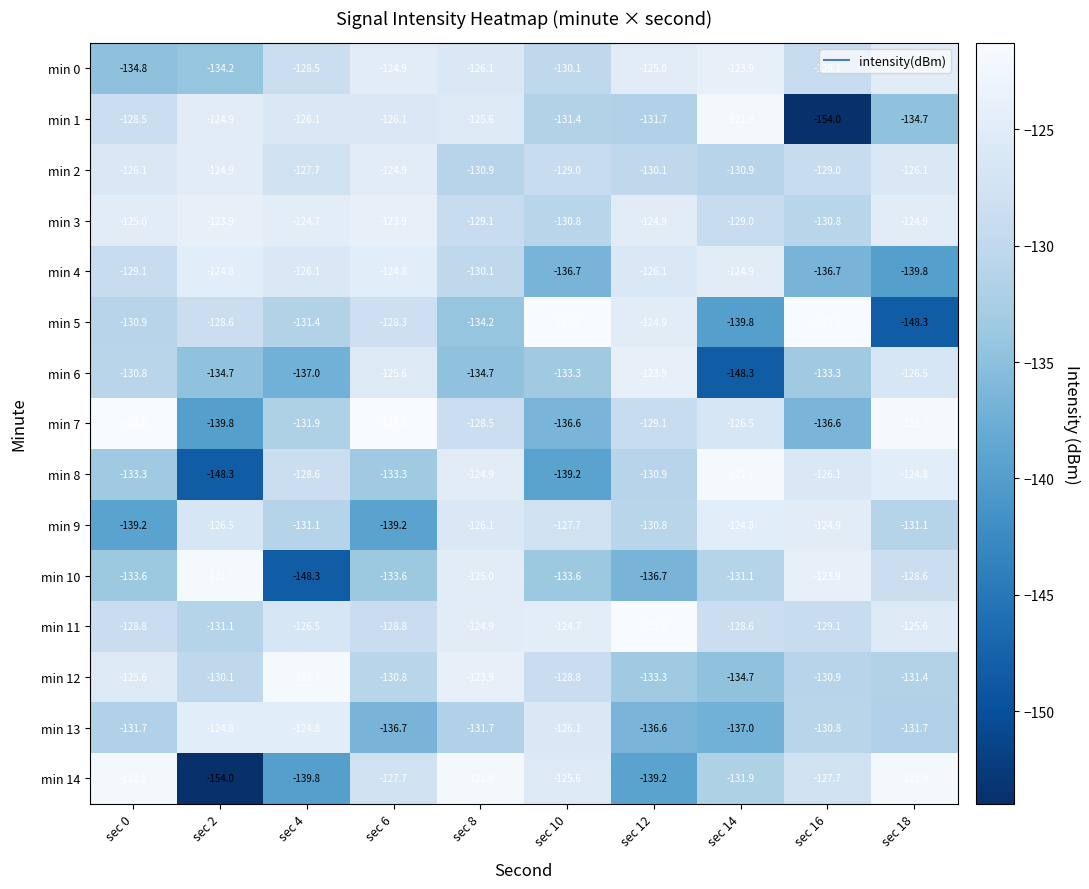

The min 8 series shows -67.1 at sec 4. True or false?

False